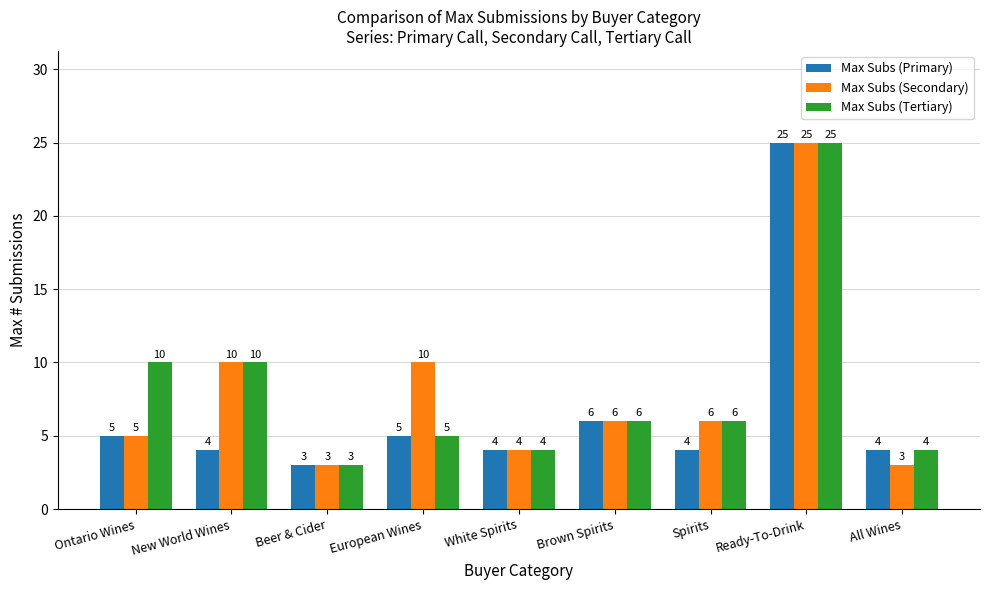

At which category is the sum across all series the highest?

Ready-To-Drink